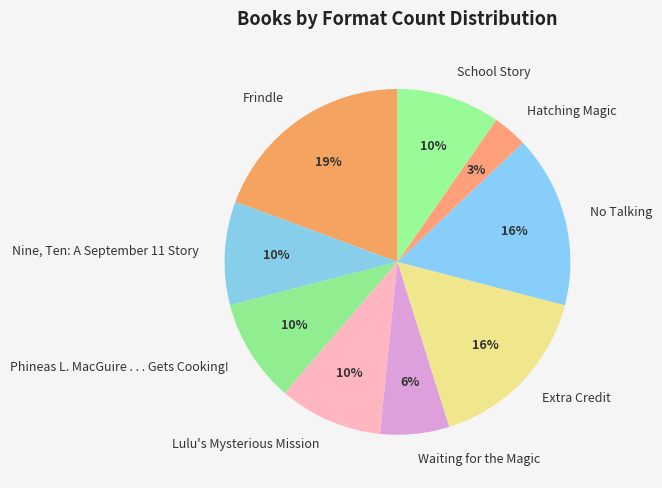

Is the sum of Waiting for the Magic and Lulu's Mysterious Mission greater than half?

No